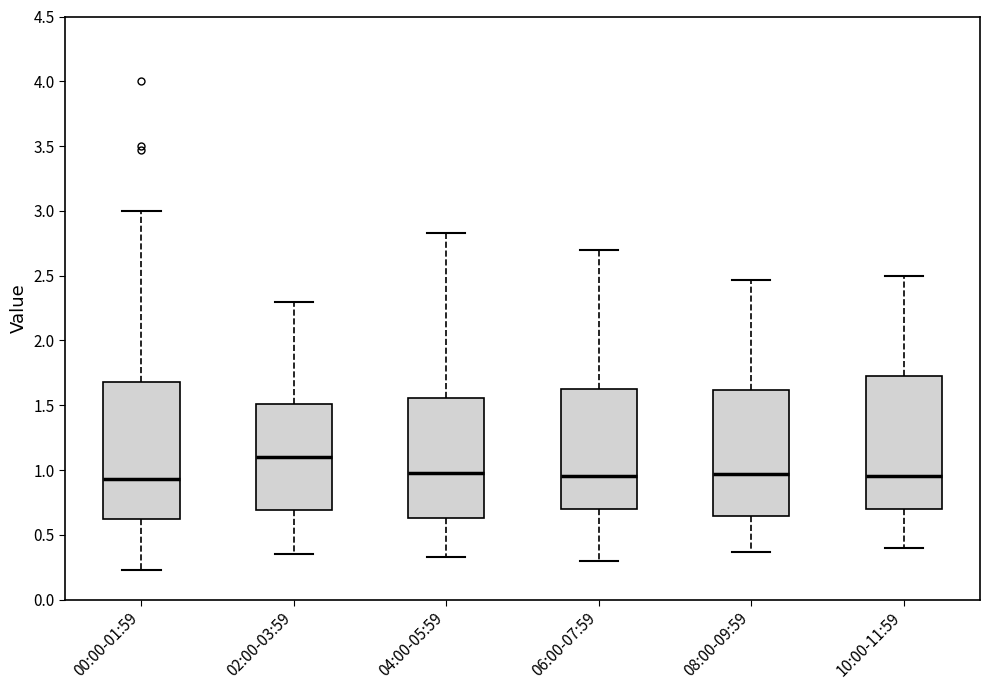

Reading left to right, transcribe this box plot: for each box, give where its median line is, the range the box spans, and where its two whiskers end, as read against the y-axis. The values are not printed on the chart, so give them approximately, as read against the axis.

00:00-01:59: median 0.95, box 0.60 to 1.70, whiskers 0.25 to 3.00
02:00-03:59: median 1.10, box 0.70 to 1.50, whiskers 0.35 to 2.30
04:00-05:59: median 1.00, box 0.65 to 1.55, whiskers 0.35 to 2.85
06:00-07:59: median 0.95, box 0.70 to 1.65, whiskers 0.30 to 2.70
08:00-09:59: median 0.95, box 0.65 to 1.60, whiskers 0.35 to 2.45
10:00-11:59: median 0.95, box 0.70 to 1.75, whiskers 0.40 to 2.50